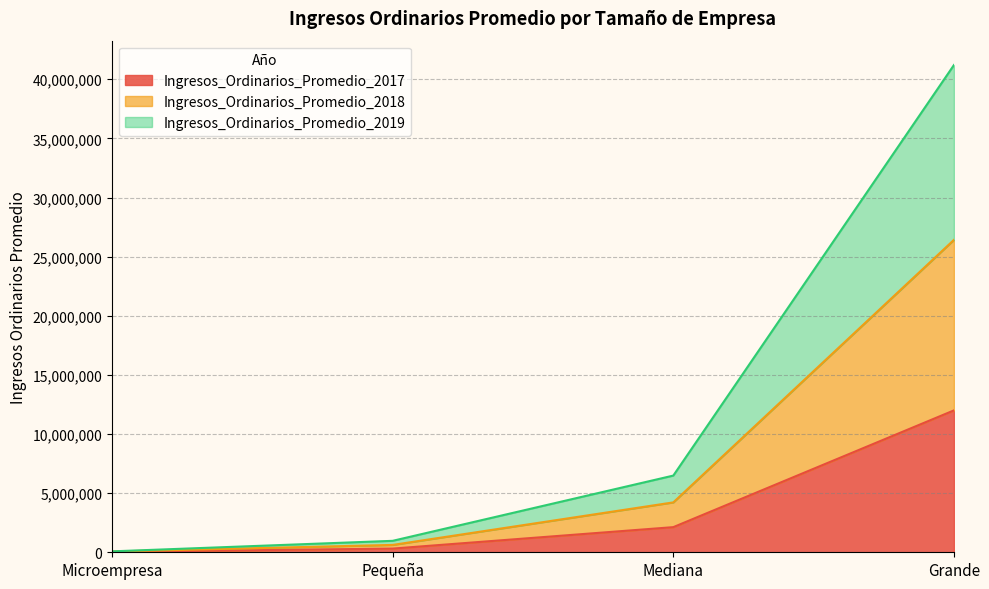

At which category is the sum across all series the highest?

Grande